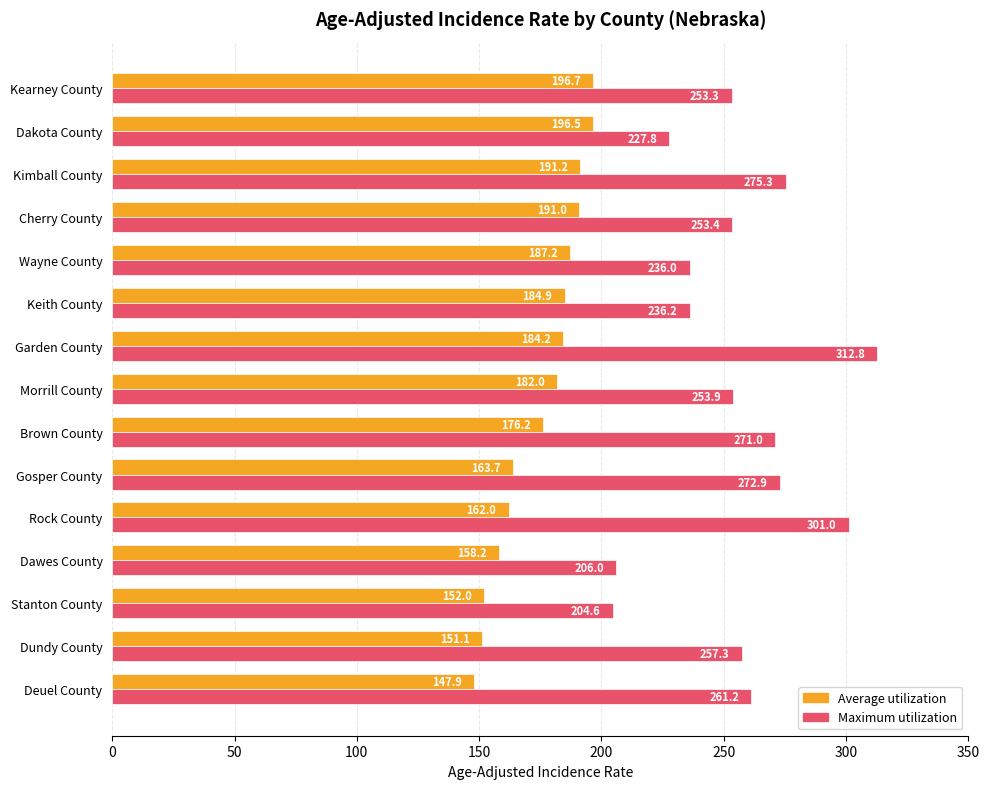

List the series in order of their overall mean, lowest first.

Average utilization, Maximum utilization